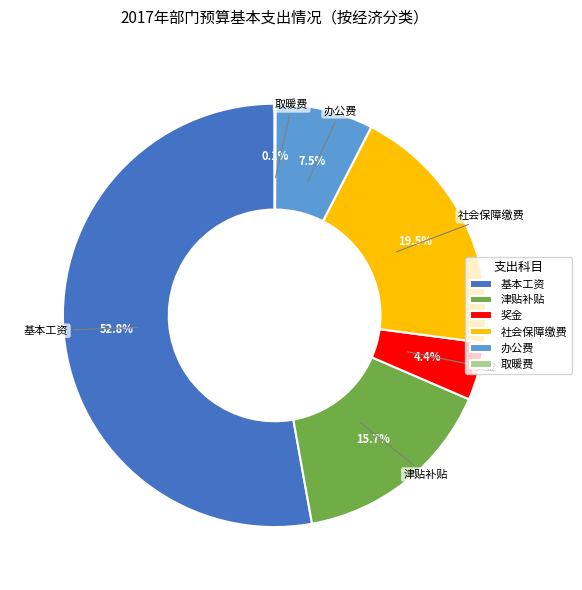

What is the largest slice in the pie chart?

基本工资